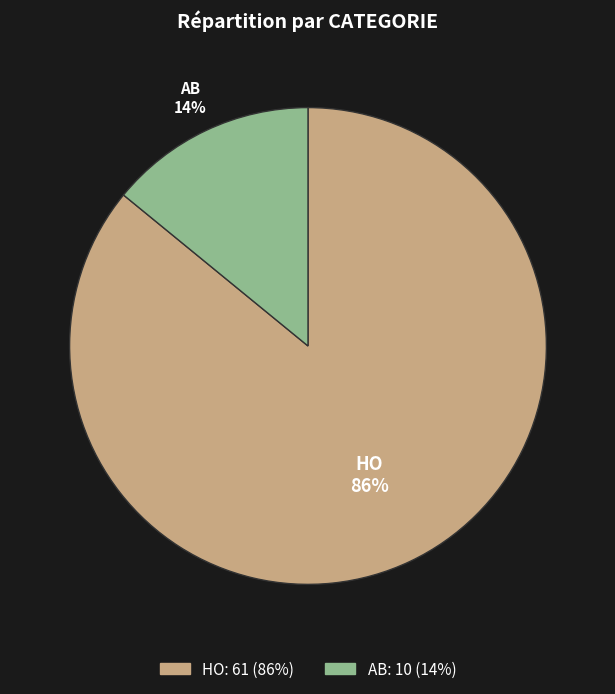

How many slices are in this pie chart?

2